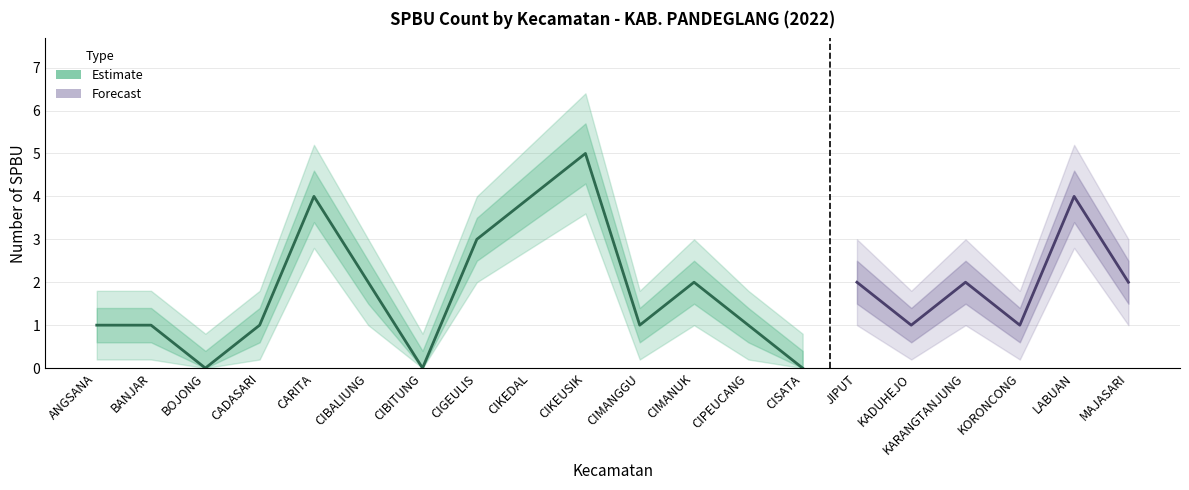

What is the difference between the maximum and minimum values?

5